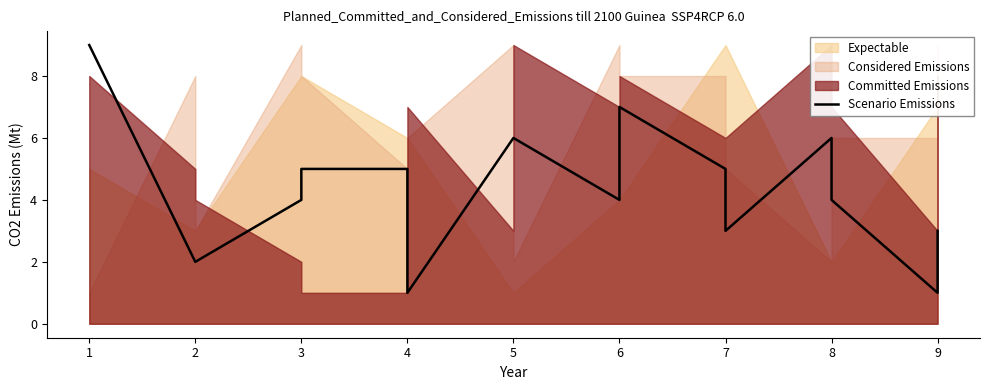

How many lines are shown in the chart?

1